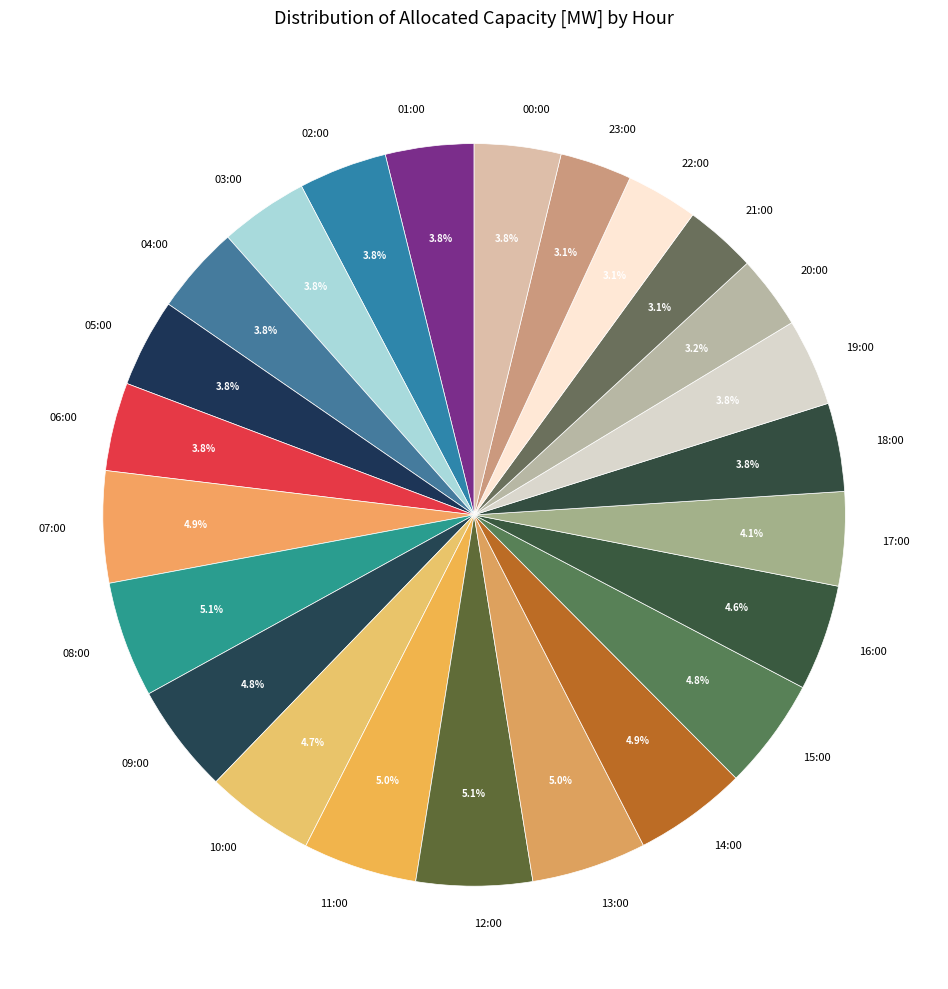

Approximately how many times larger is the value at 02:00 compared to 11:00?

0.8